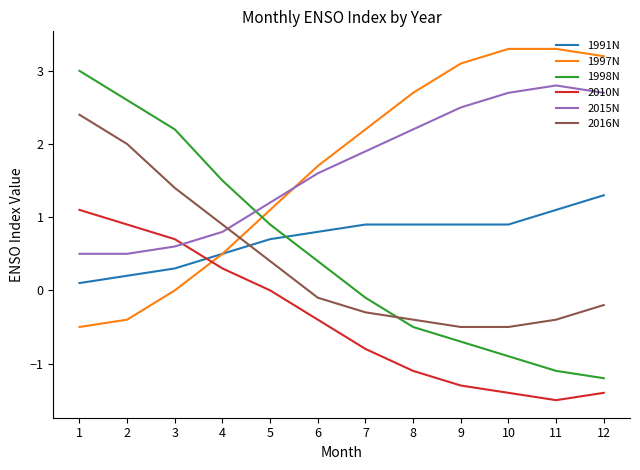

How many lines are shown in the chart?

6